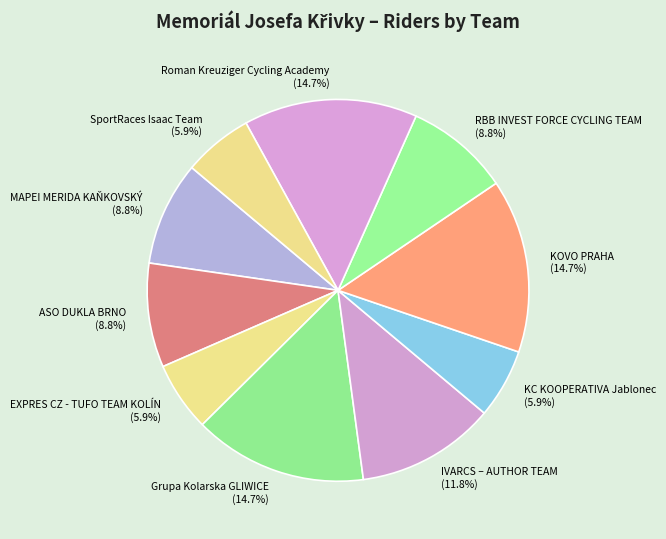

Is it true that SportRaces Isaac Team is 6% of the pie?

True